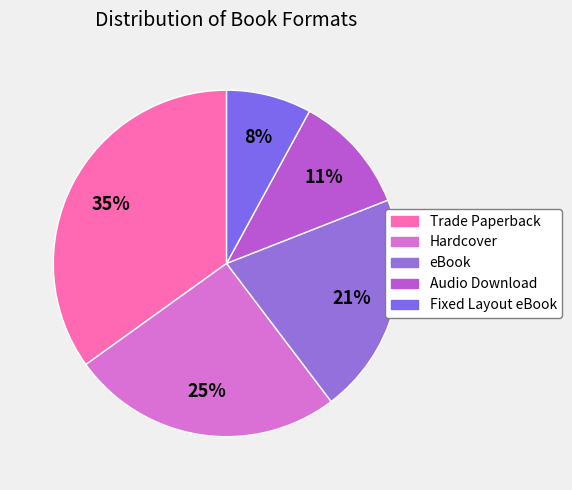

How many segments does this pie chart have?

5